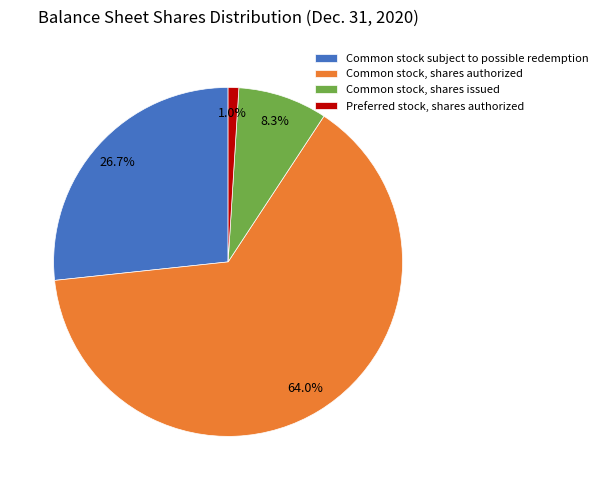

Rank the categories by value from highest to lowest.

Common stock, shares authorized, Common stock subject to possible redemption, Common stock, shares issued, Preferred stock, shares authorized